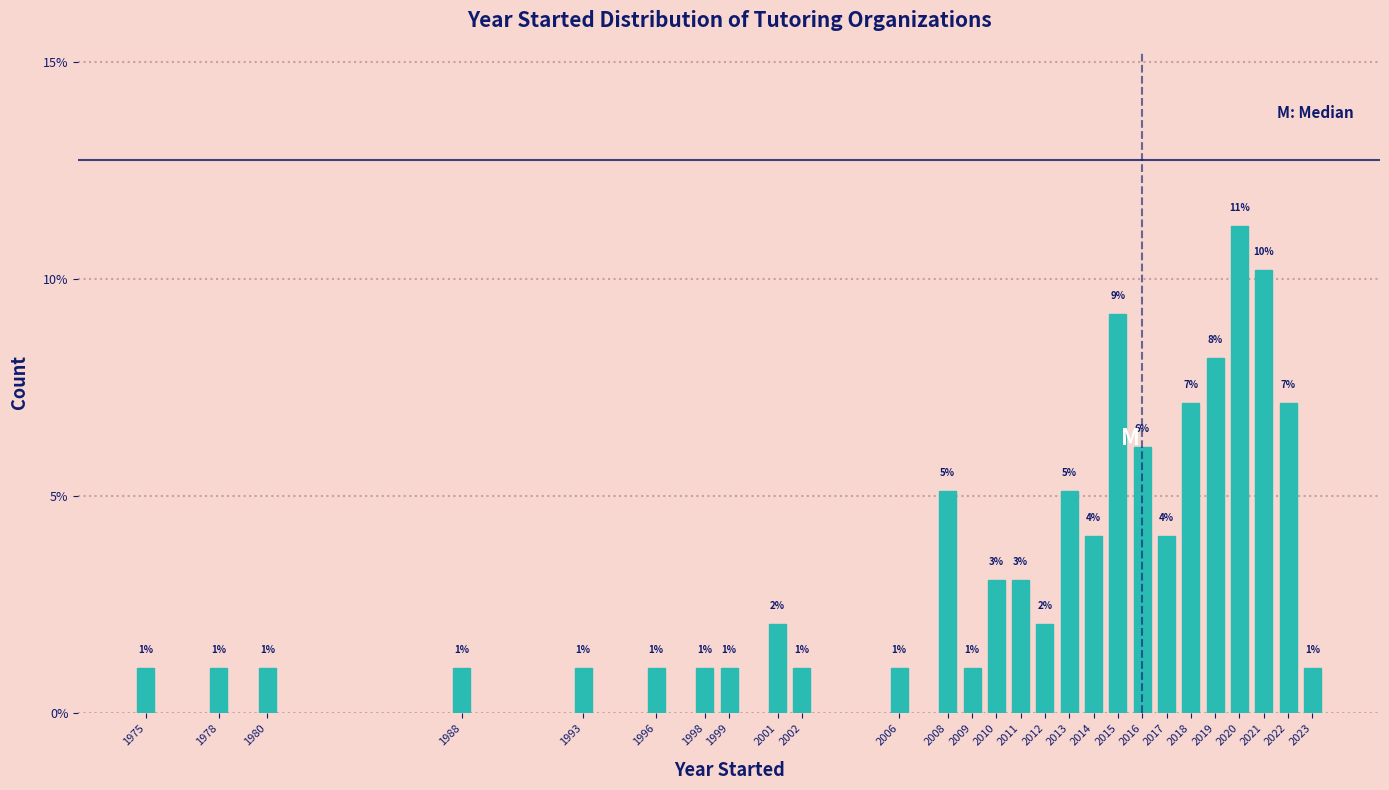

What is the value of the 18th bar from the left?

4.1